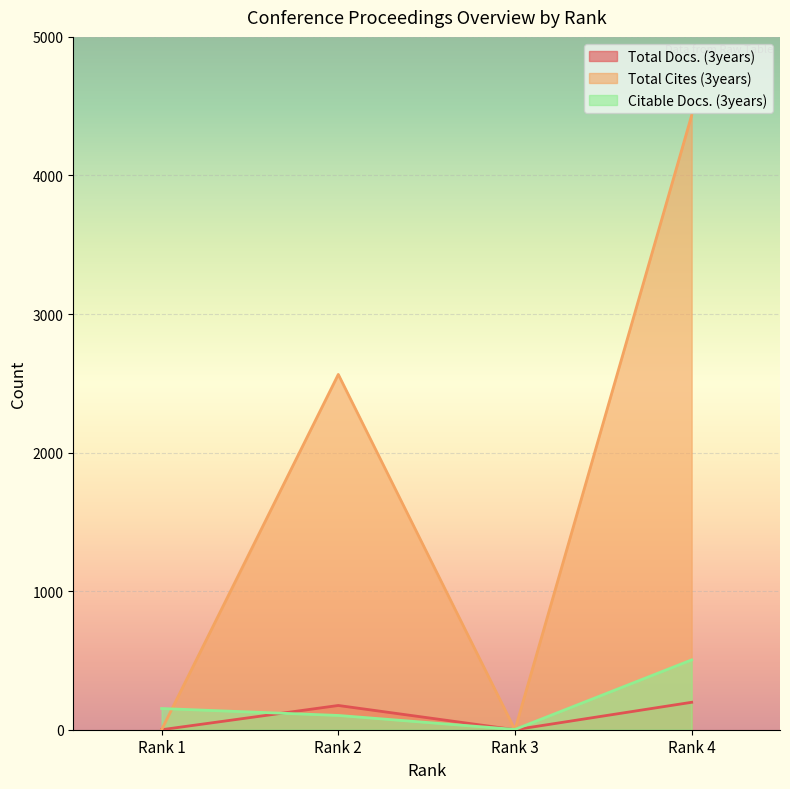

Is it true that Total Cites (3years) equals 0 at Rank 1?

True